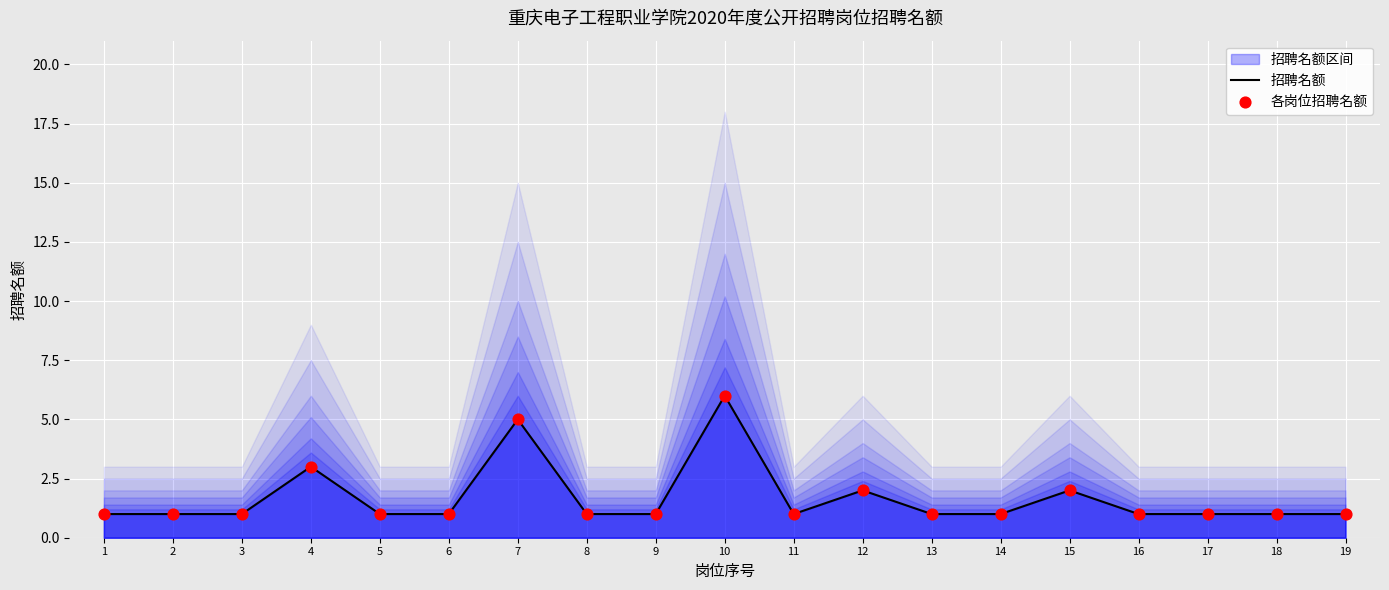

What is the total value across all series at 11?

2